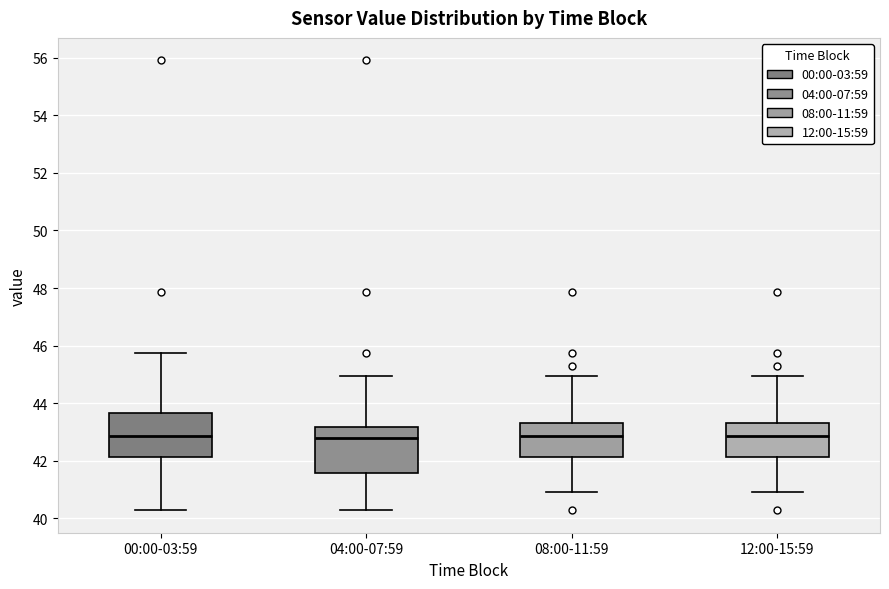

Reading left to right, transcribe this box plot: for each box, give where its median line is, the range the box spans, and where its two whiskers end, as read against the y-axis. The values are not printed on the chart, so give them approximately, as read against the axis.

00:00-03:59: median 42.8, box 42.2 to 43.6, whiskers 40.2 to 45.8
04:00-07:59: median 42.8, box 41.6 to 43.2, whiskers 40.2 to 45.0
08:00-11:59: median 42.8, box 42.2 to 43.4, whiskers 41.0 to 45.0
12:00-15:59: median 42.8, box 42.2 to 43.4, whiskers 41.0 to 45.0